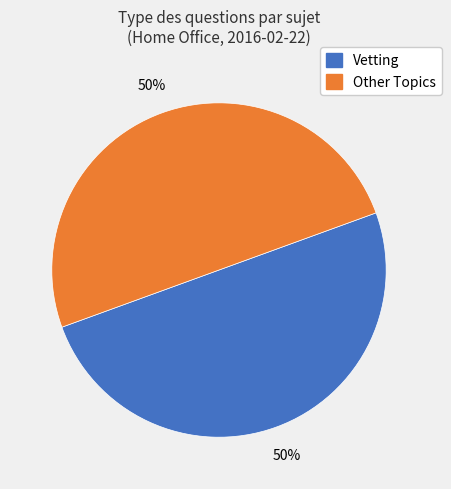

To the nearest percent, what is the average slice percentage?

50%